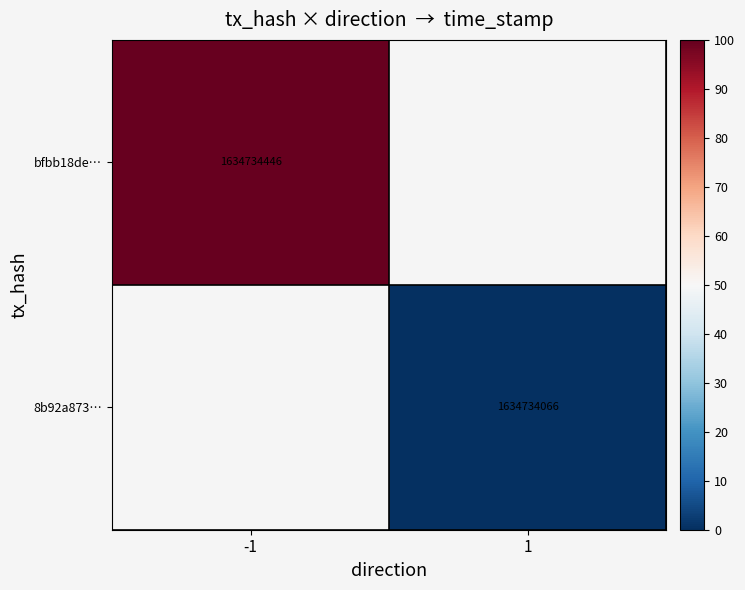

True or false: bfbb18de… has a value of 2436069433 at -1.

False